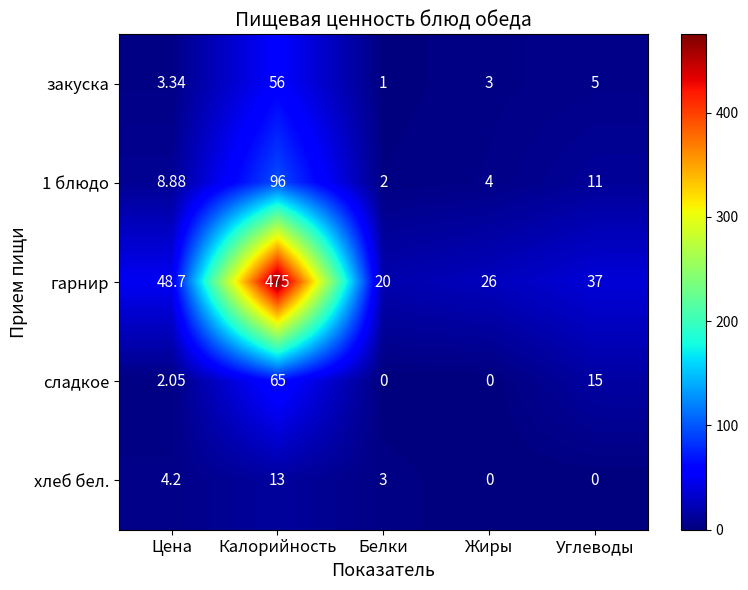

Between Калорийность and Углеводы, which series saw the biggest shift?

гарнир